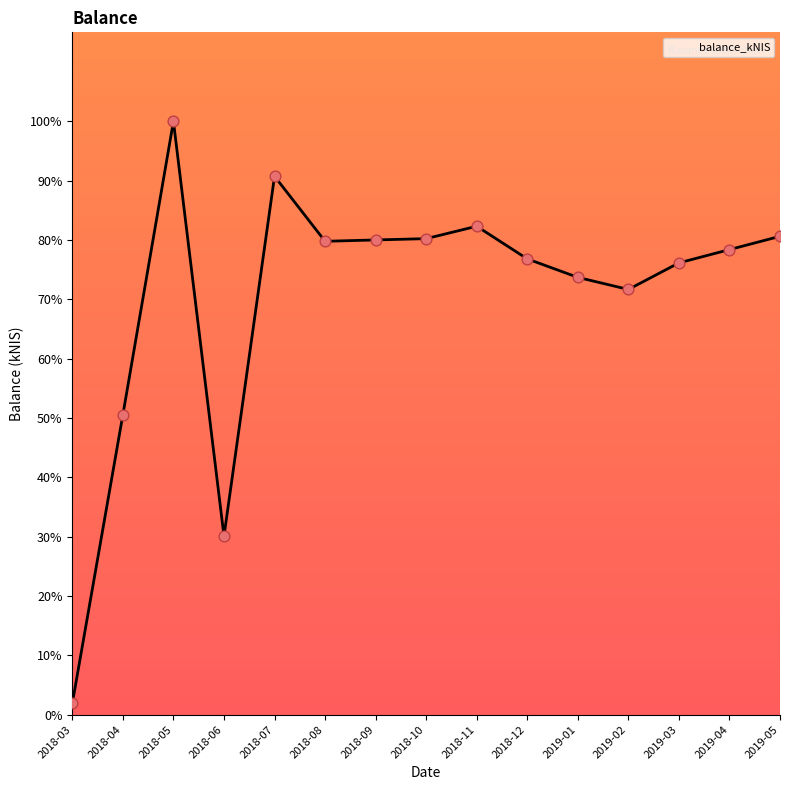

What is the change in value from 2018-10 to 2018-11?

+2.1